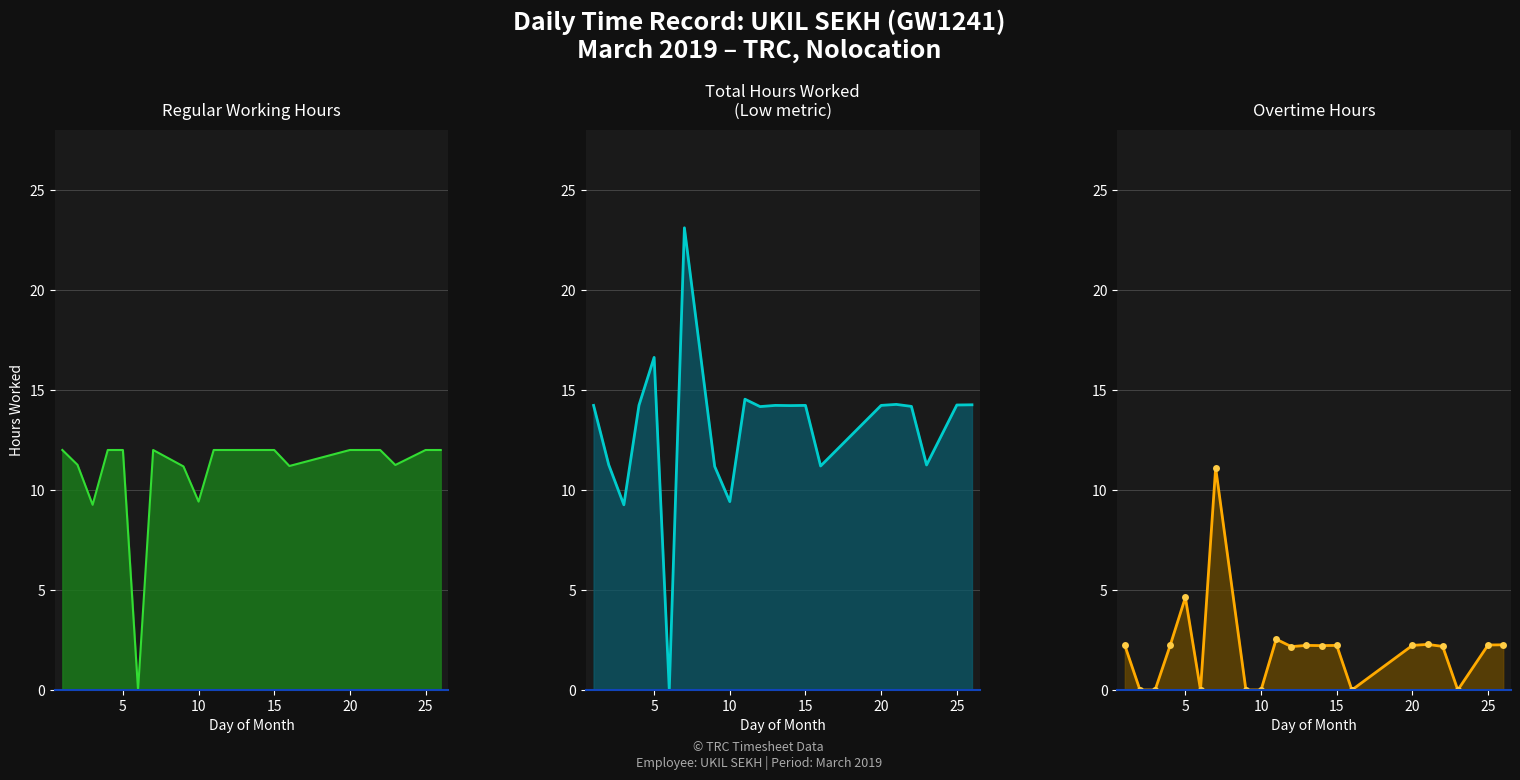

Which series has the largest total across all categories?

Low (hours worked)